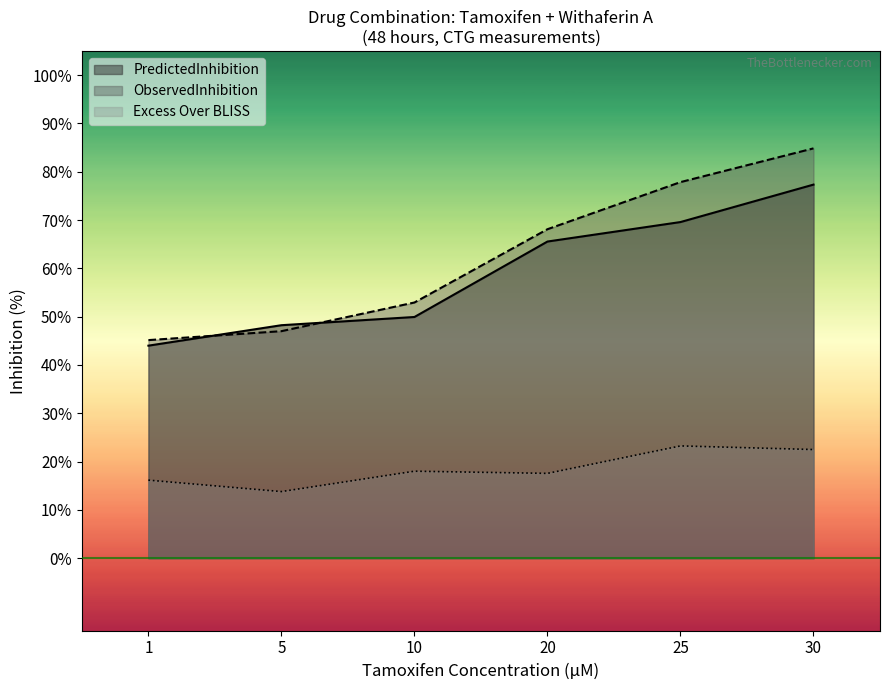

At which category is the sum across all series the highest?

30